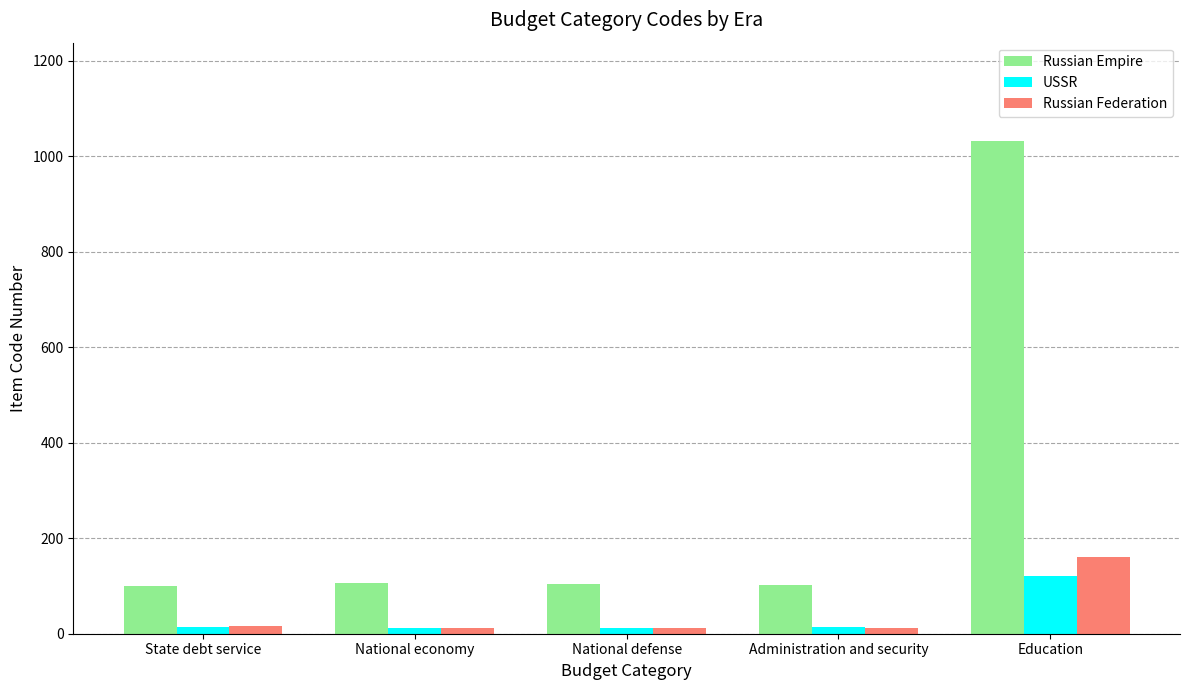

What is the difference between the maximum and minimum values in the Russian Federation series?

150